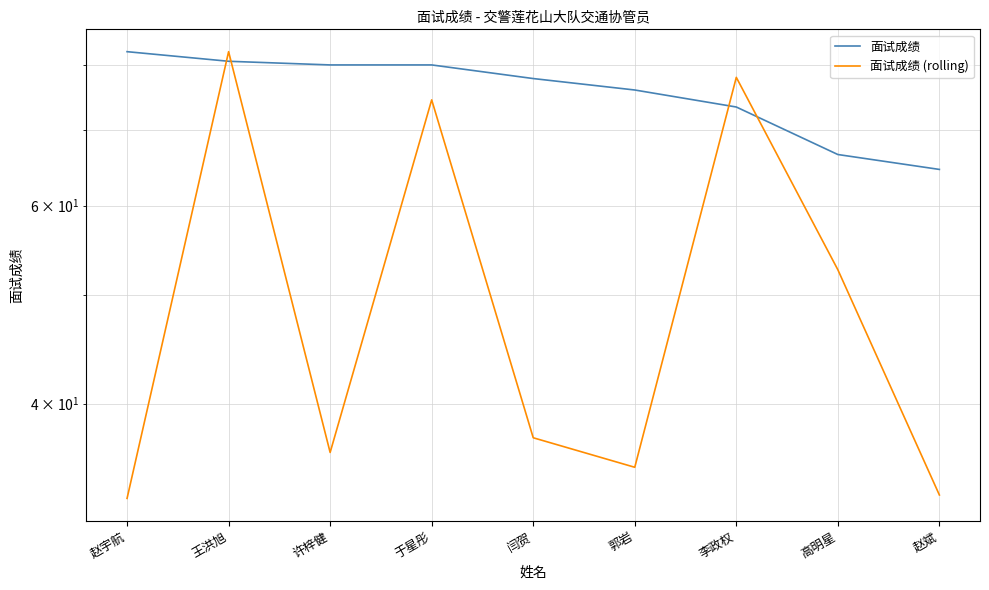

Does the chart display data point markers on the line(s)?

No